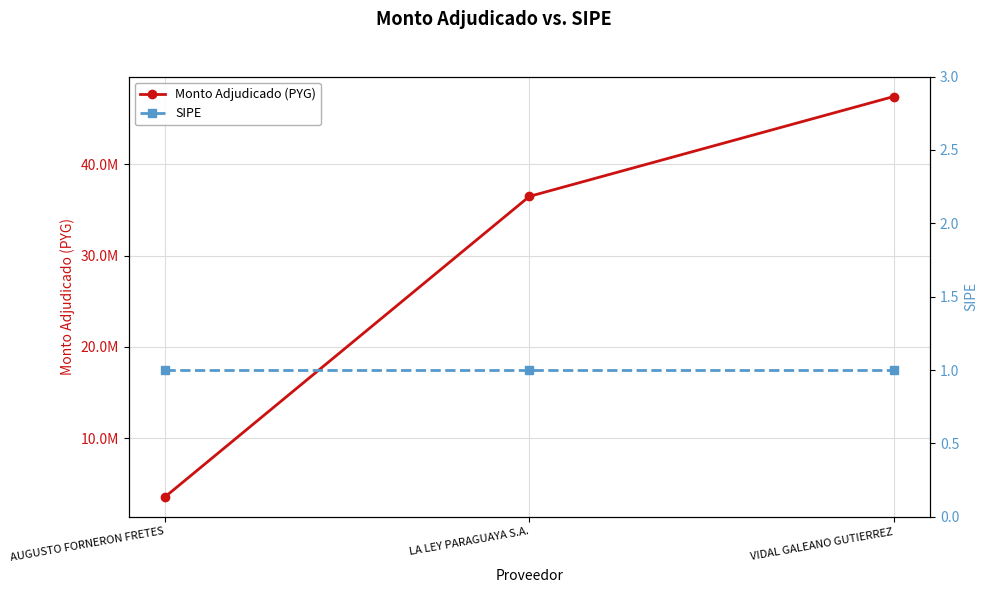

The SIPE series shows 1 at VIDAL GALEANO GUTIERREZ. True or false?

True